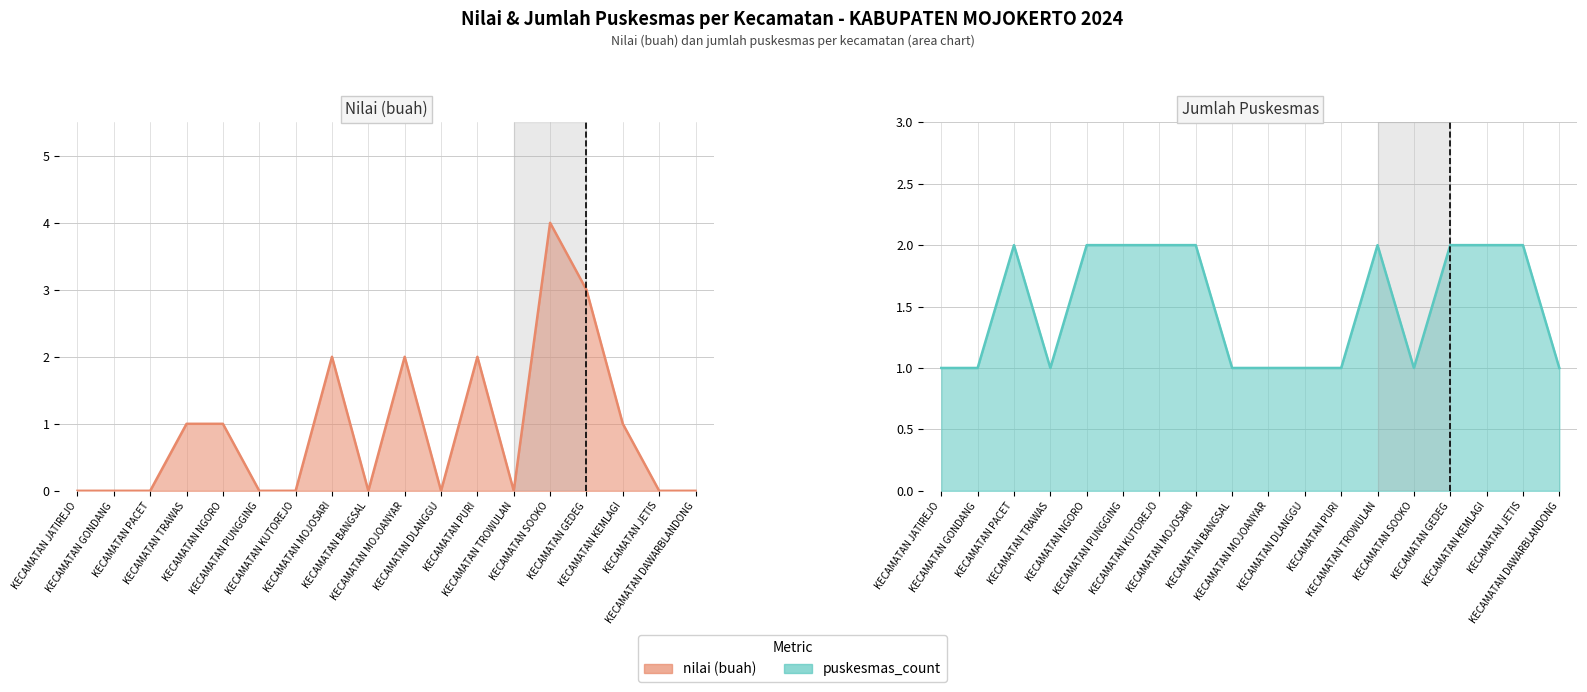

What is the value of the puskesmas_count point at the 13th from the left?

2